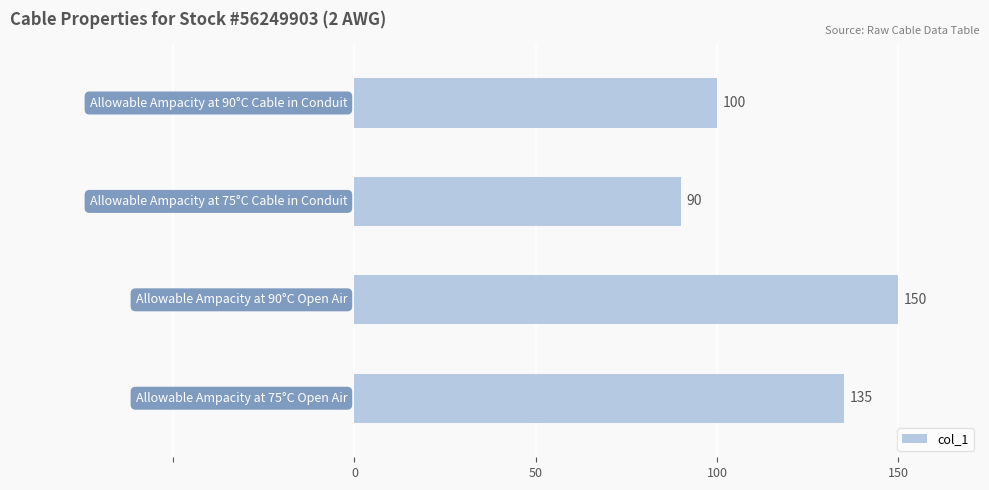

What is the minimum value shown in the chart?

90